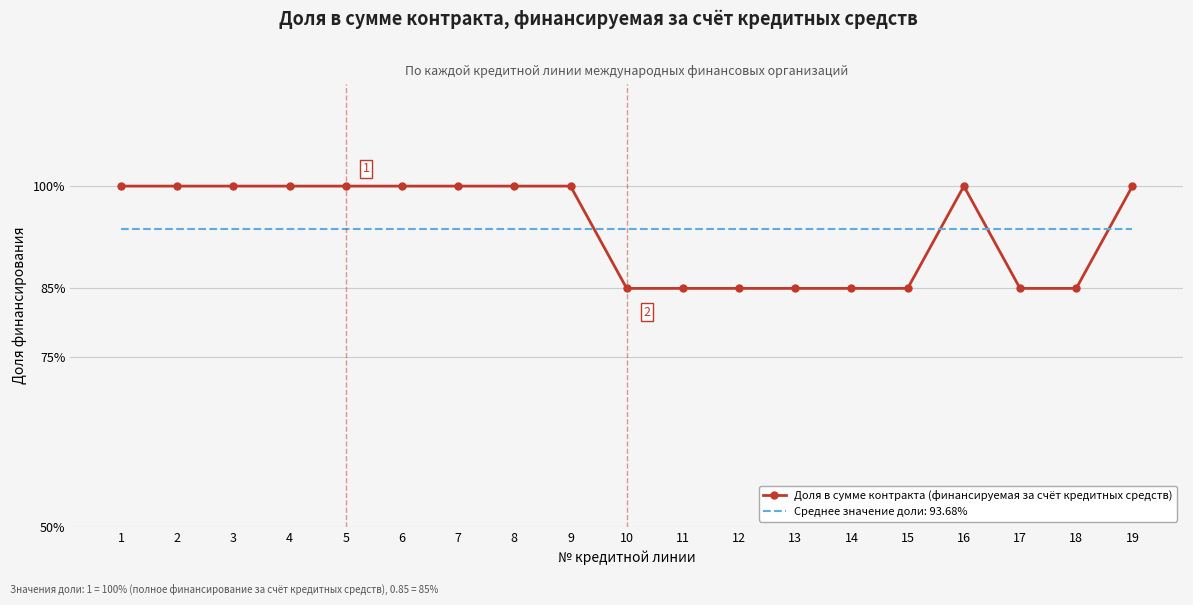

At which category does the chart reach its peak across all series?

1